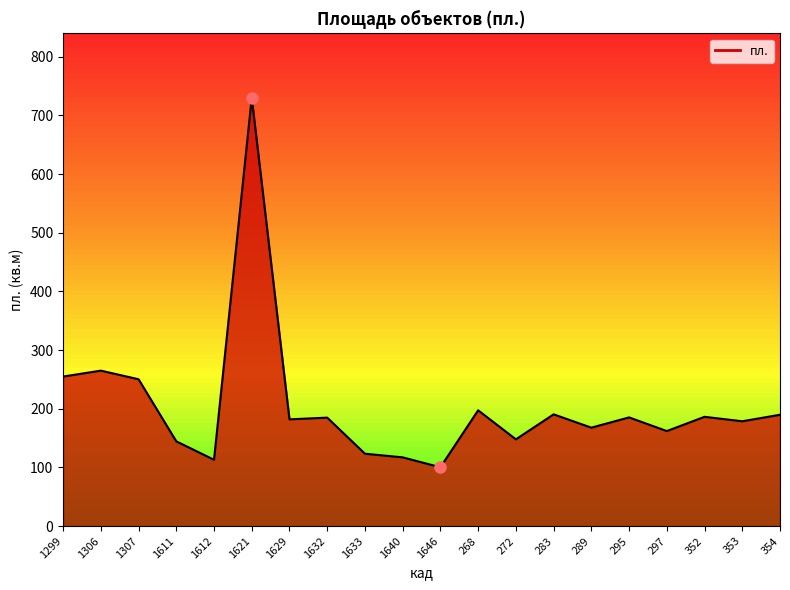

What is the difference between the maximum and minimum values?

629.8